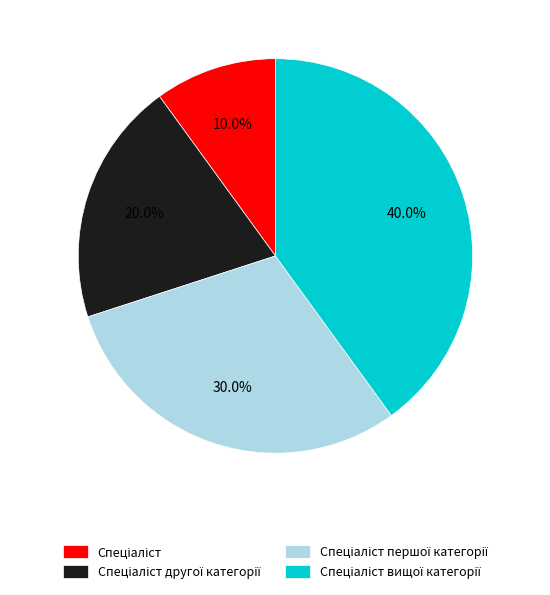

Is there a majority slice in this chart?

No